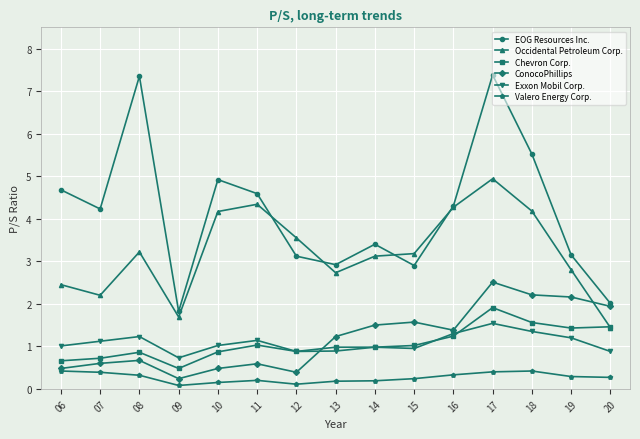

True or false: Chevron Corp. and EOG Resources Inc. intersect in this chart.

False